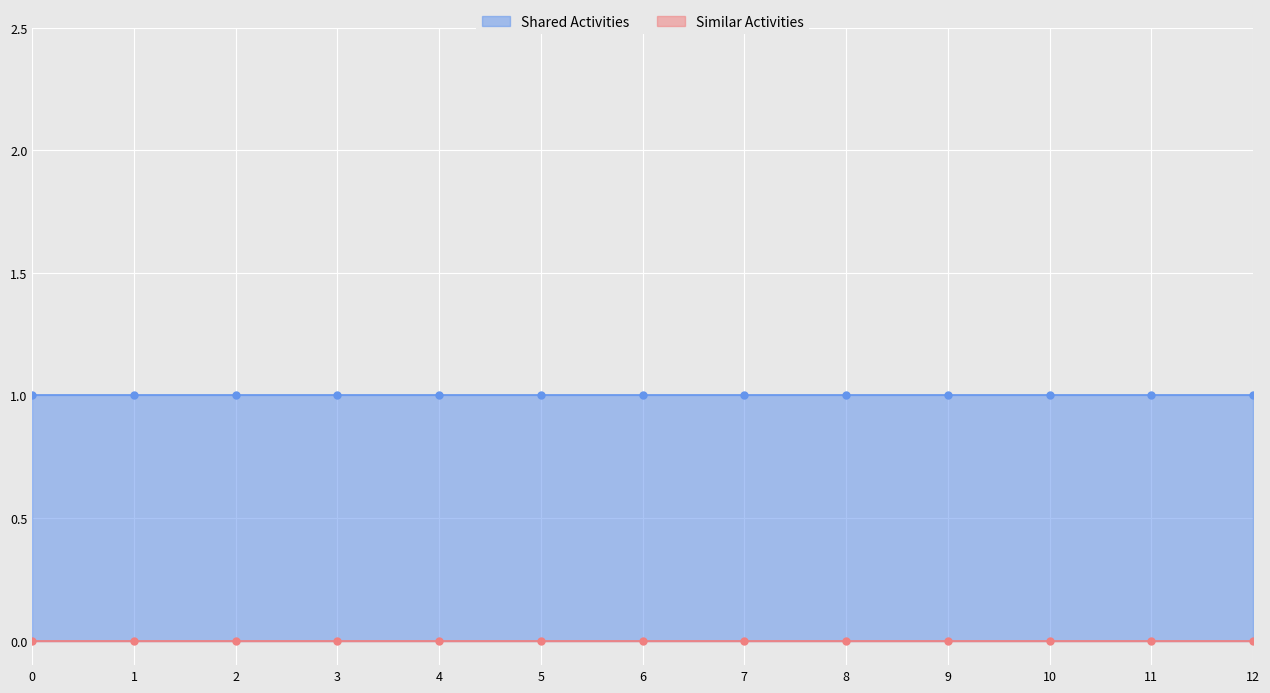

Which series has the widest spread of Y values?

Shared Activities